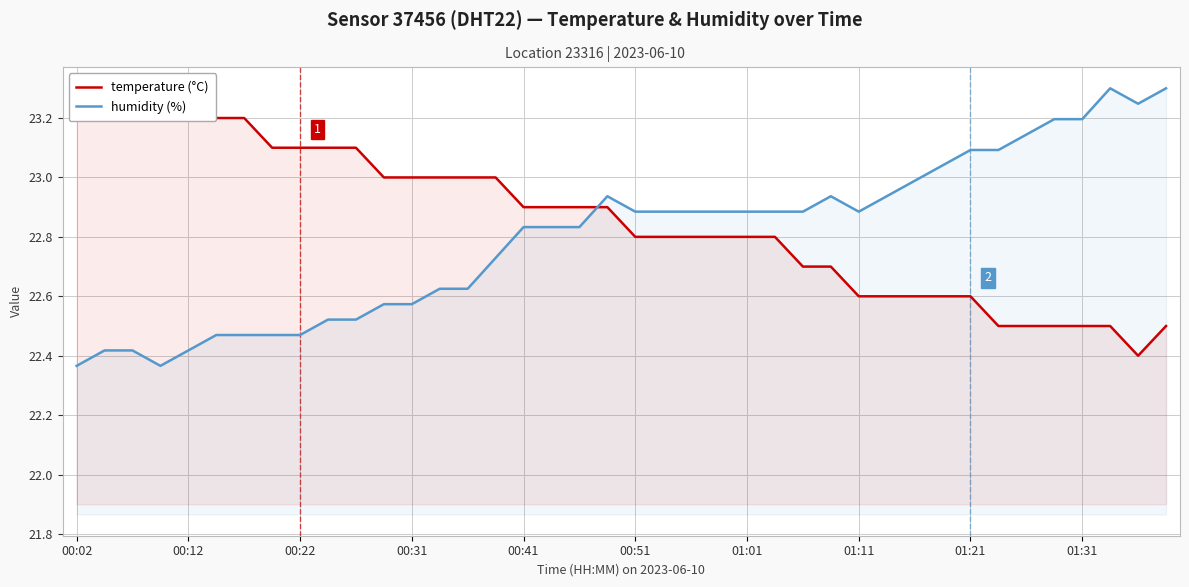

True or false: humidity (%) has more than 1 interior local peaks.

True